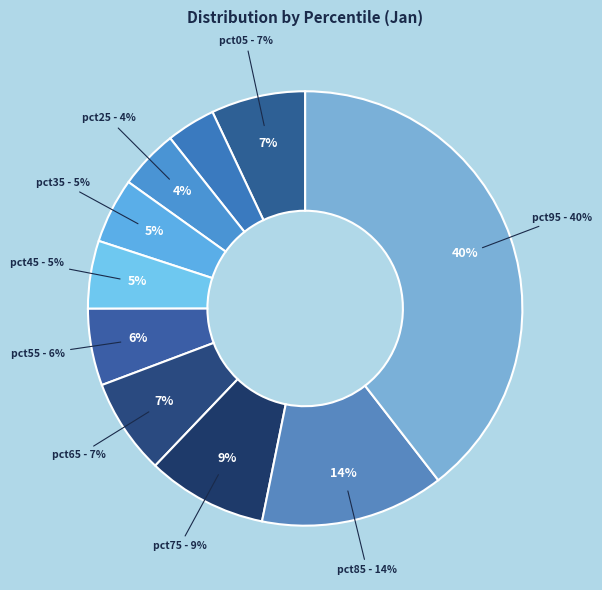

Is there a majority slice in this chart?

No